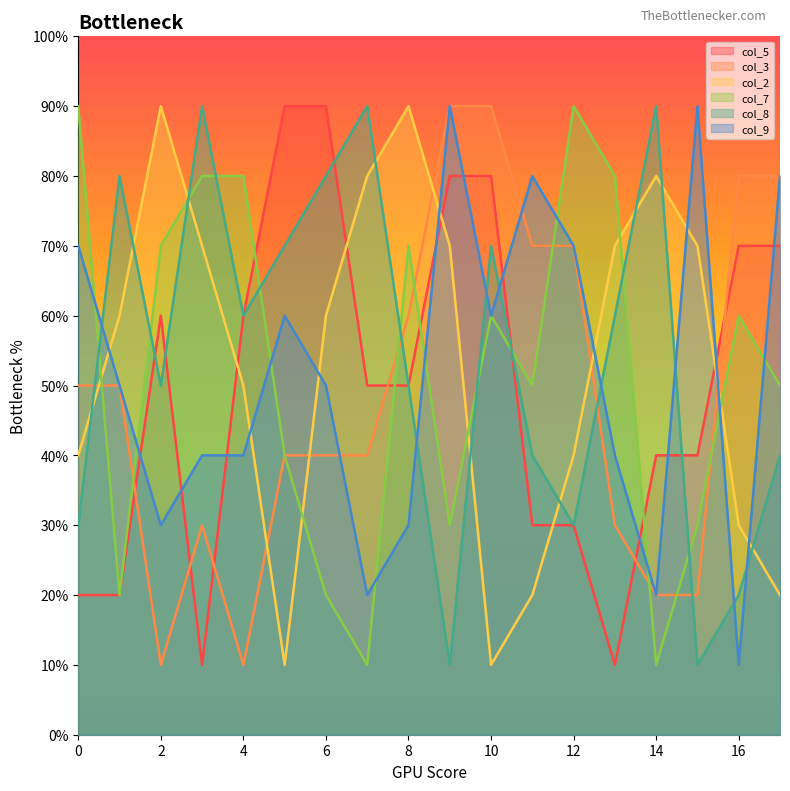

Does the chart display data point markers on the line(s)?

No